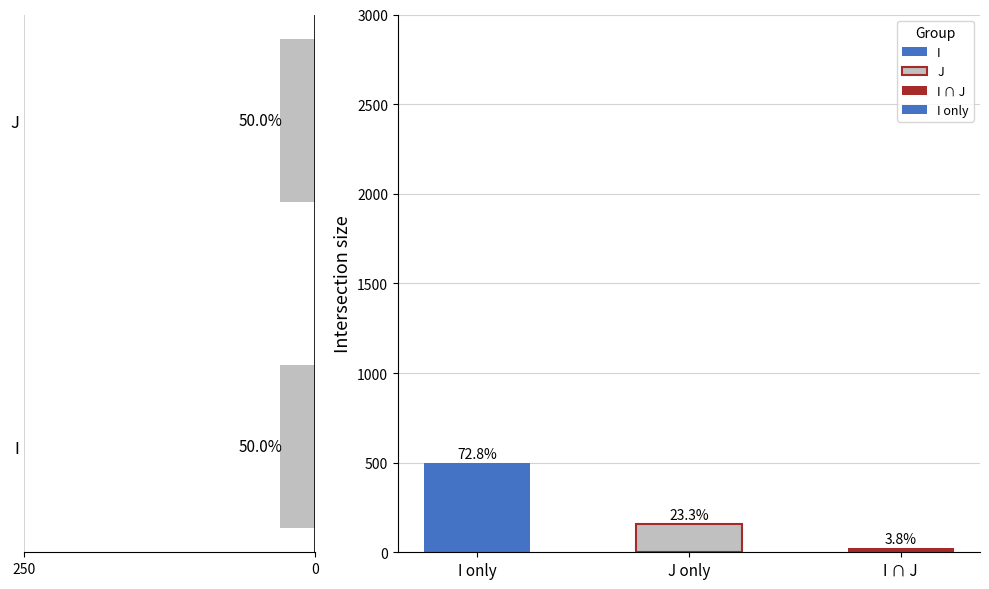

What is the average value?

229